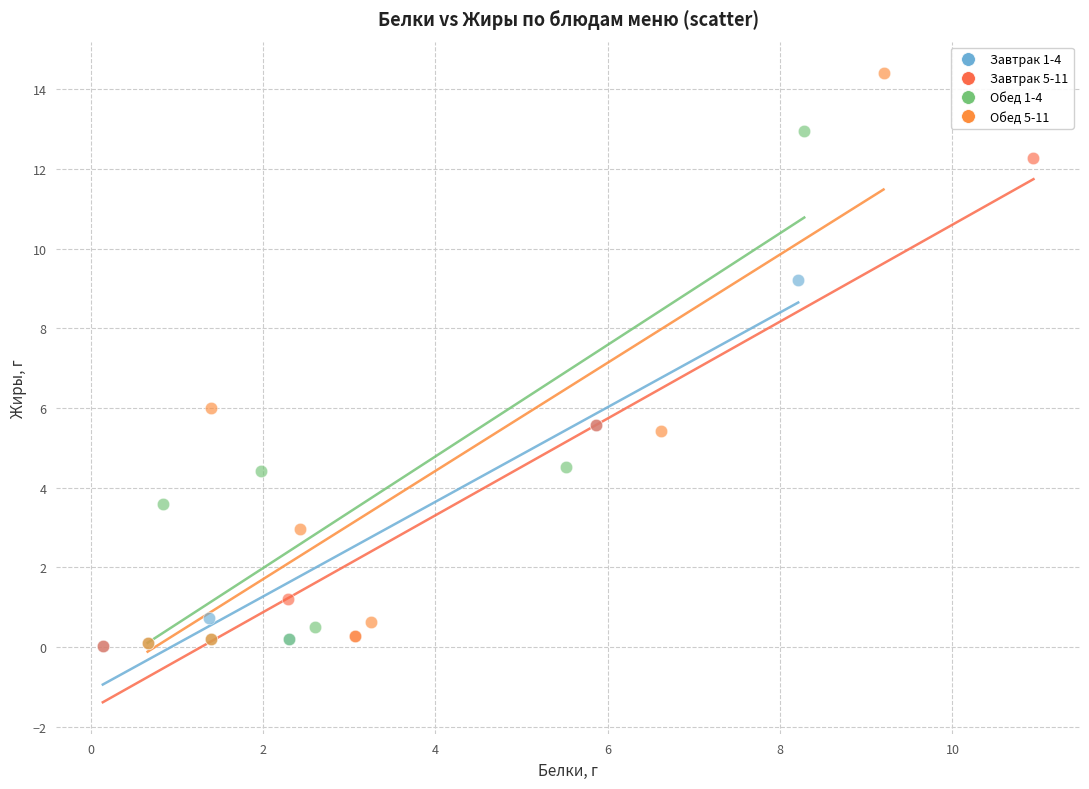

Which series contains the highest Y value?

Обед 5-11